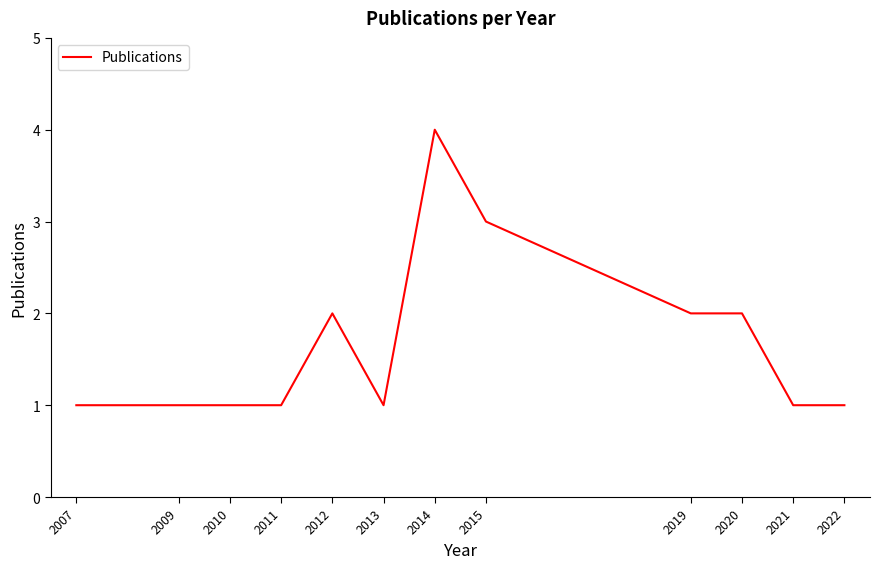

True or false: the data shows 2 at 2009.

False